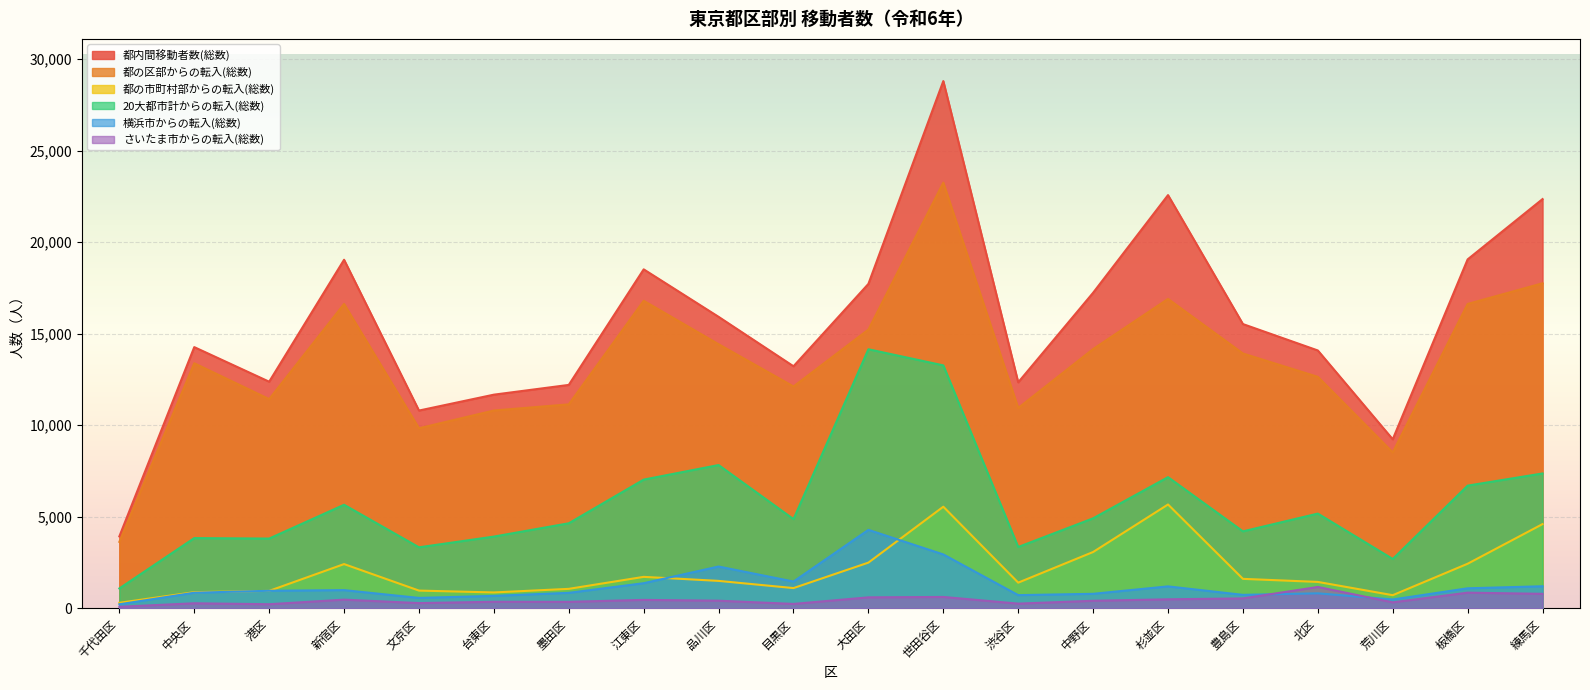

What is the value of the 横浜市からの転入(総数) point at the 9th from the left?

2282